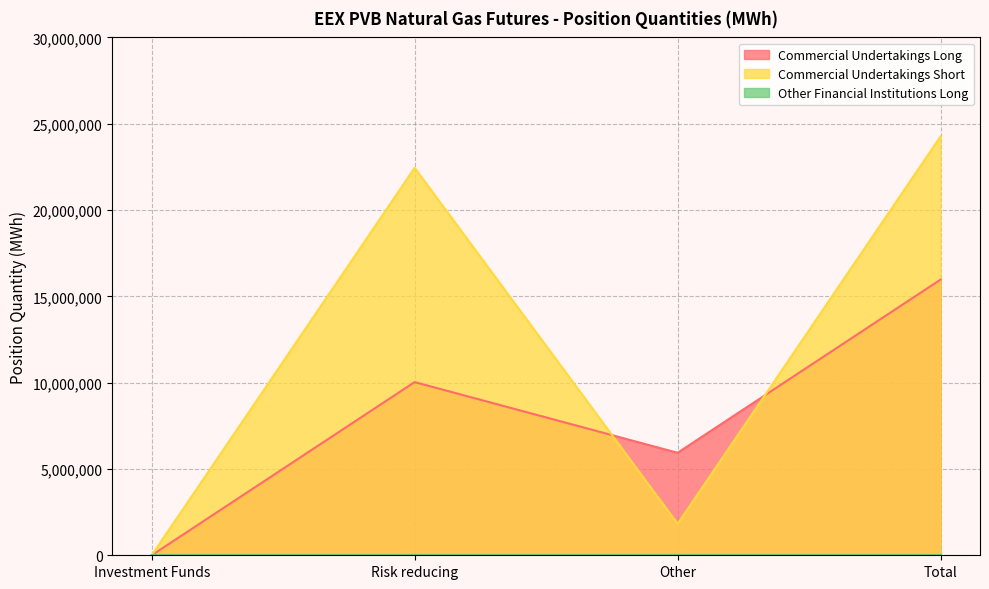

What is the total value across all series at Risk reducing?

32478610